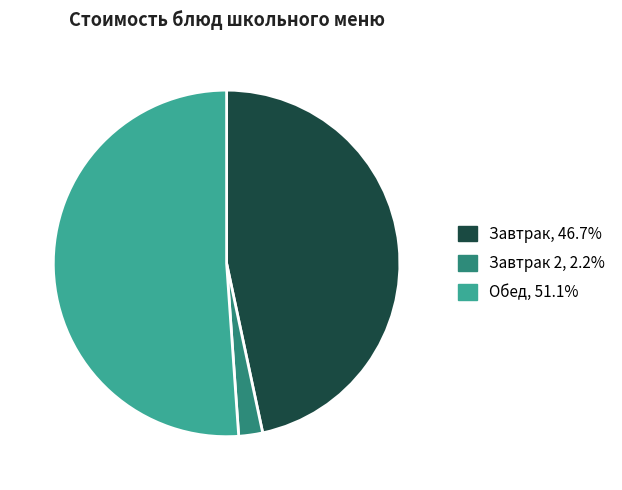

Is there any slice that represents more than half of the pie?

Yes